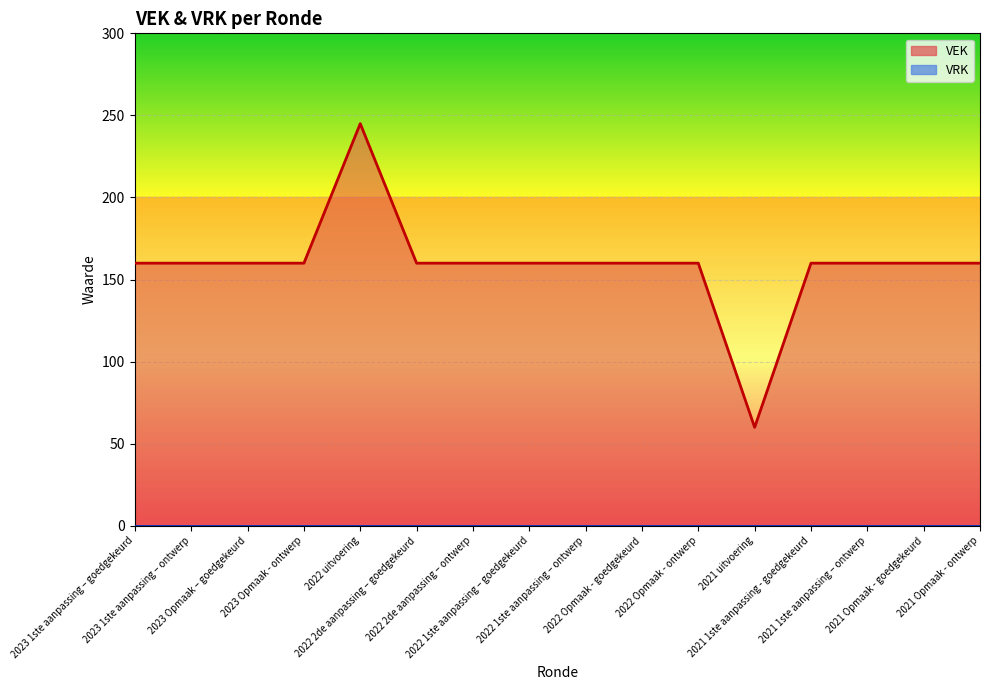

Rank the categories by value from lowest to highest.

2021 uitvoering, 2023 1ste aanpassing – goedgekeurd, 2023 1ste aanpassing – ontwerp, 2023 Opmaak – goedgekeurd, 2023 Opmaak - ontwerp, 2022 2de aanpassing – goedgekeurd, 2022 2de aanpassing – ontwerp, 2022 1ste aanpassing – goedgekeurd, 2022 1ste aanpassing – ontwerp, 2022 Opmaak - goedgekeurd, 2022 Opmaak - ontwerp, 2021 1ste aanpassing - goedgekeurd, 2021 1ste aanpassing – ontwerp, 2021 Opmaak - goedgekeurd, 2021 Opmaak - ontwerp, 2022 uitvoering